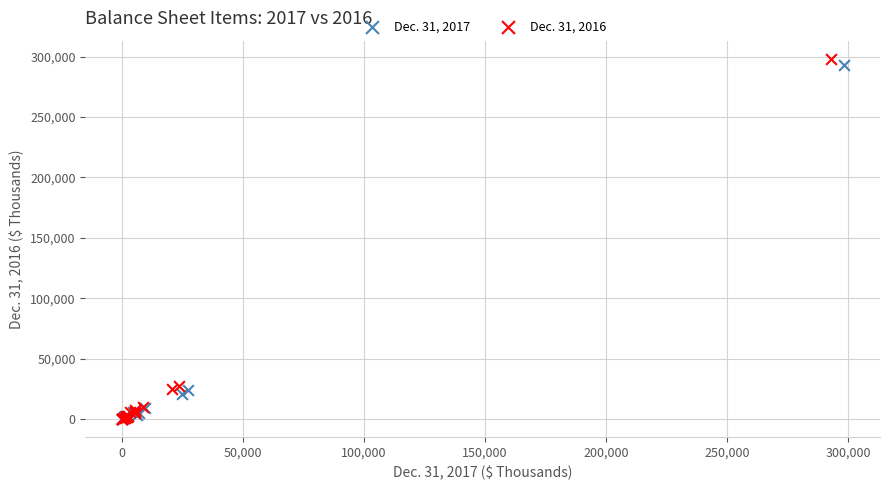

Which series has the widest spread of Y values?

Dec. 31, 2016